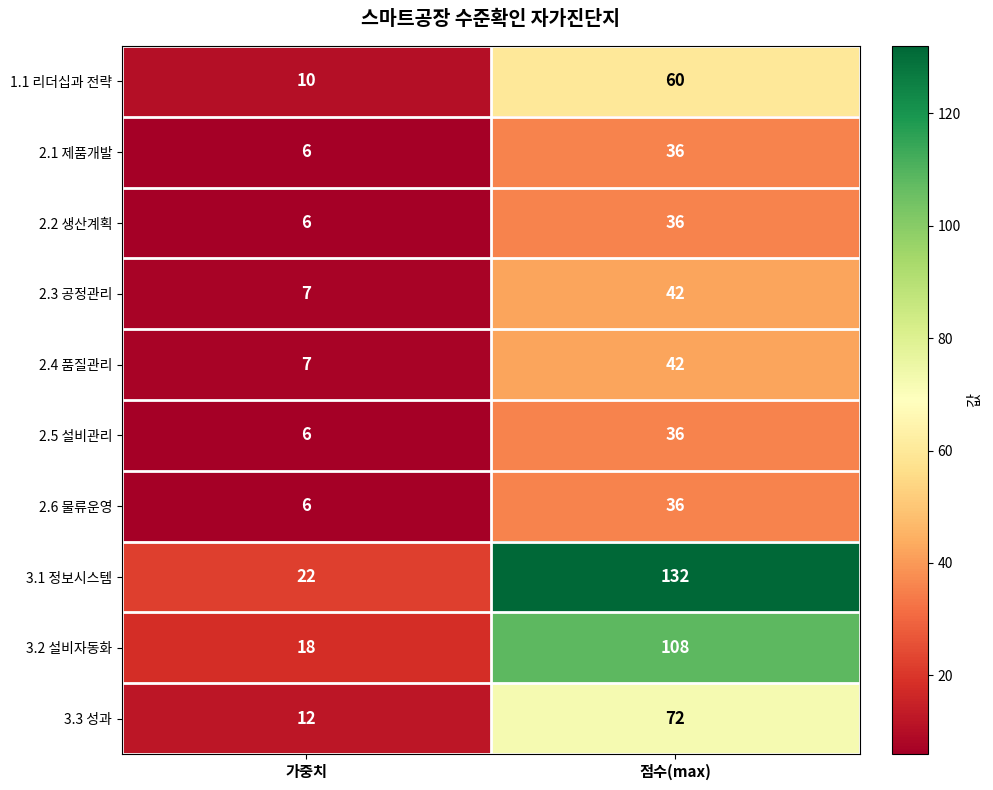

What is the maximum value shown in the chart?

132